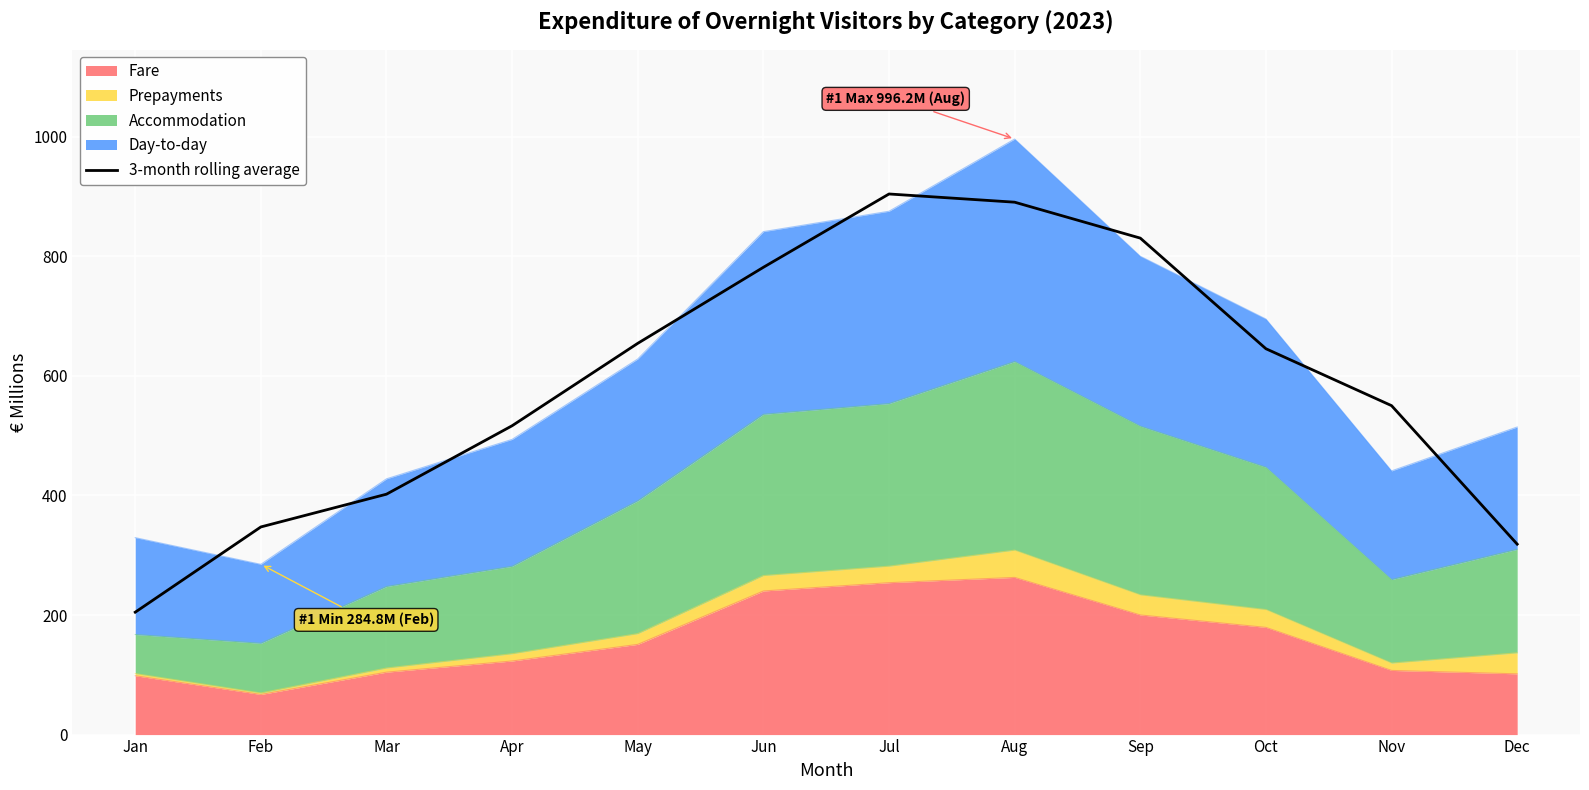

Is it true that the value at Jan is 204.7?

True